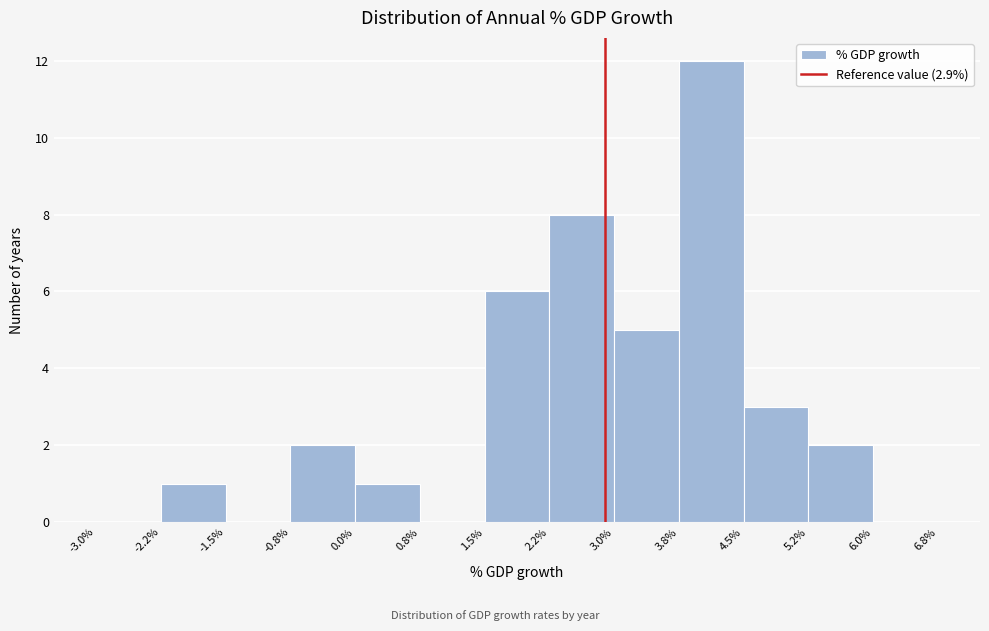

What is the height of the bar covering -2.2% to -1.5% on the x-axis? The values are not printed on the chart, so give them approximately, as read against the axis.

1